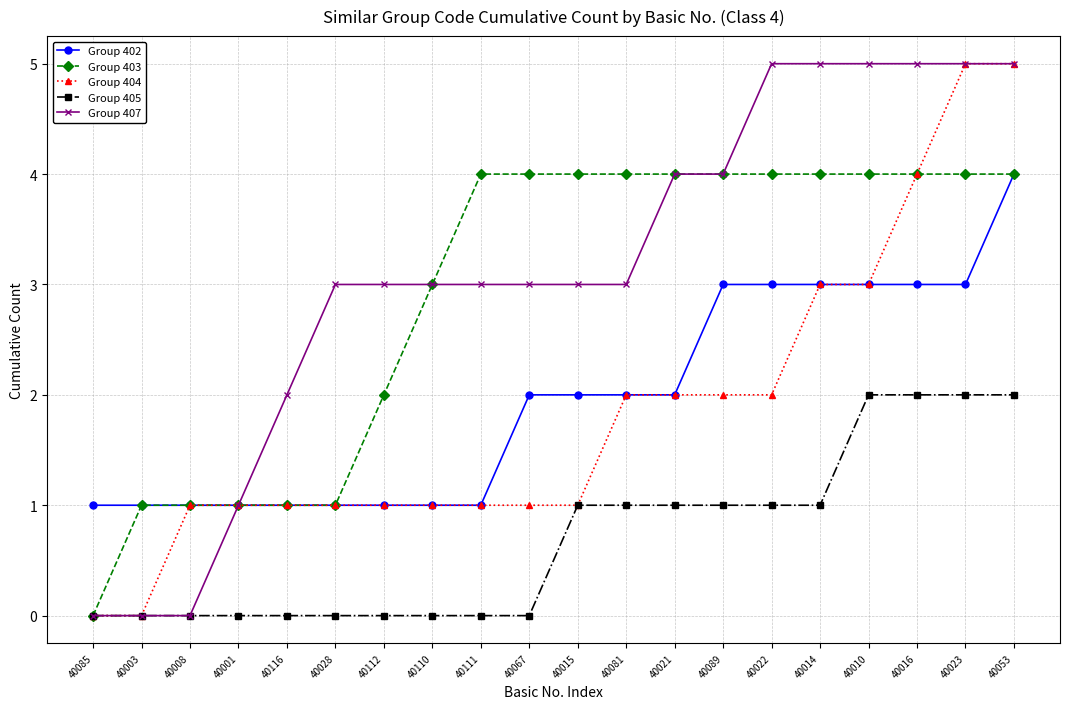

What is the total value across all series at 40008?

3